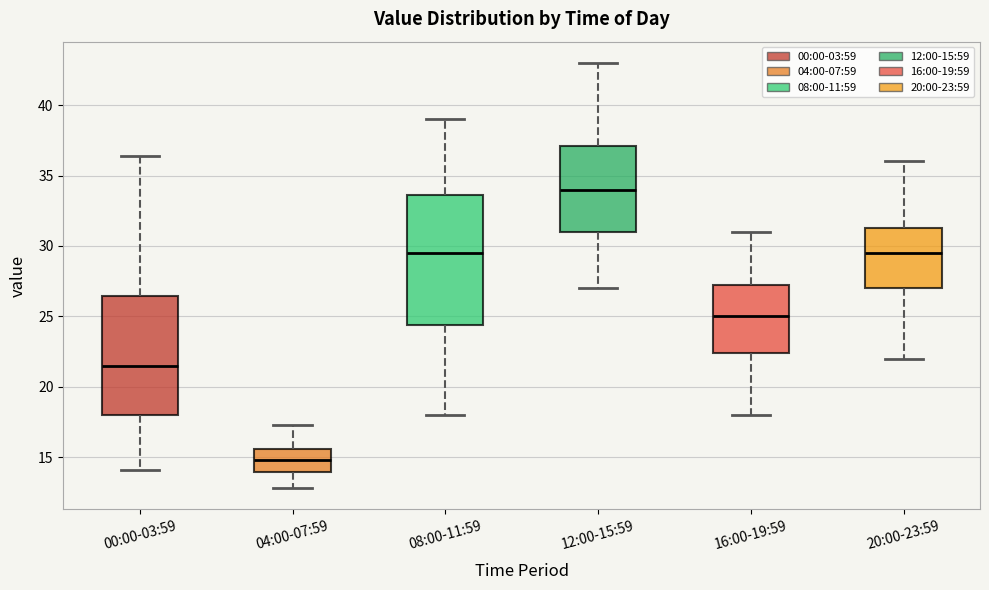

Where does the median line of the box for 08:00-11:59 sit on the y-axis? The values are not printed on the chart, so give them approximately, as read against the axis.

29.5